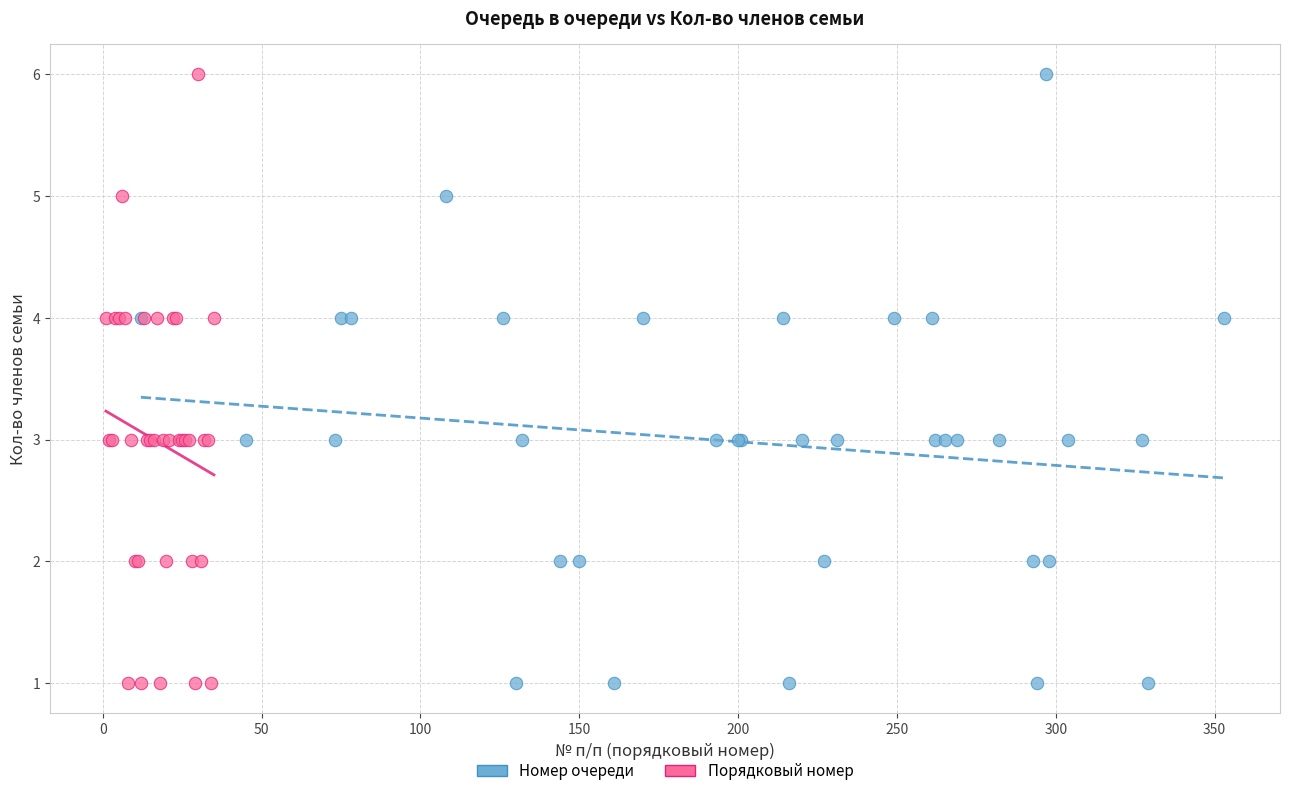

What are all the series names shown in the legend?

Номер очереди, Порядковый номер